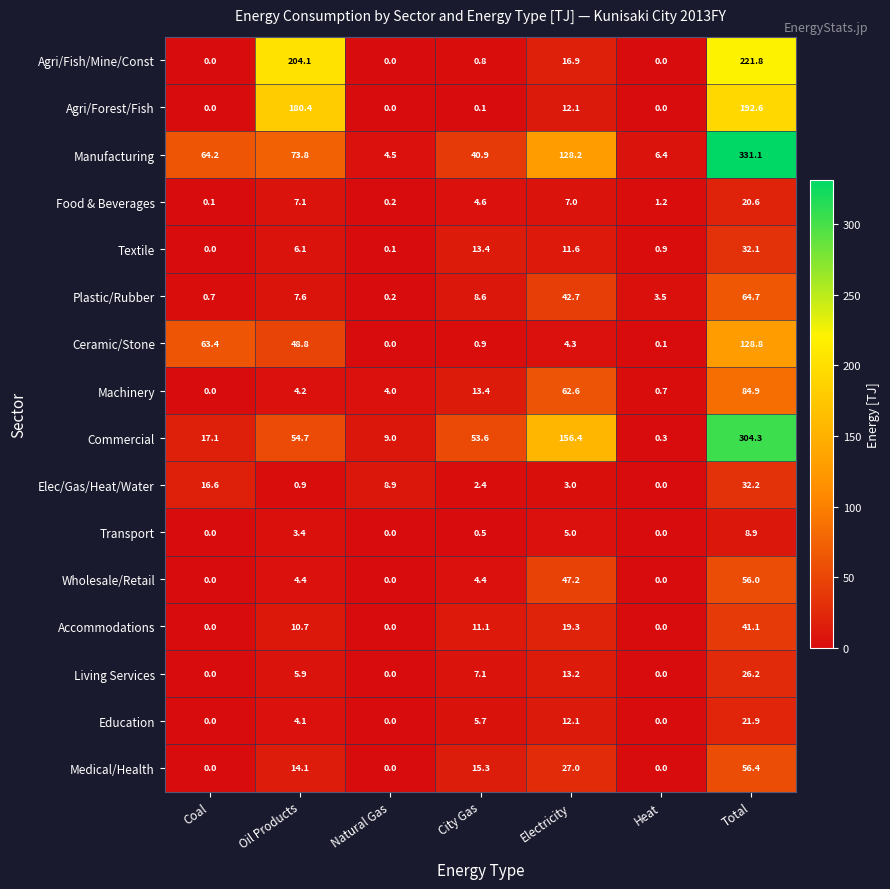

The Accommodations series shows 9.5 at Electricity. True or false?

False